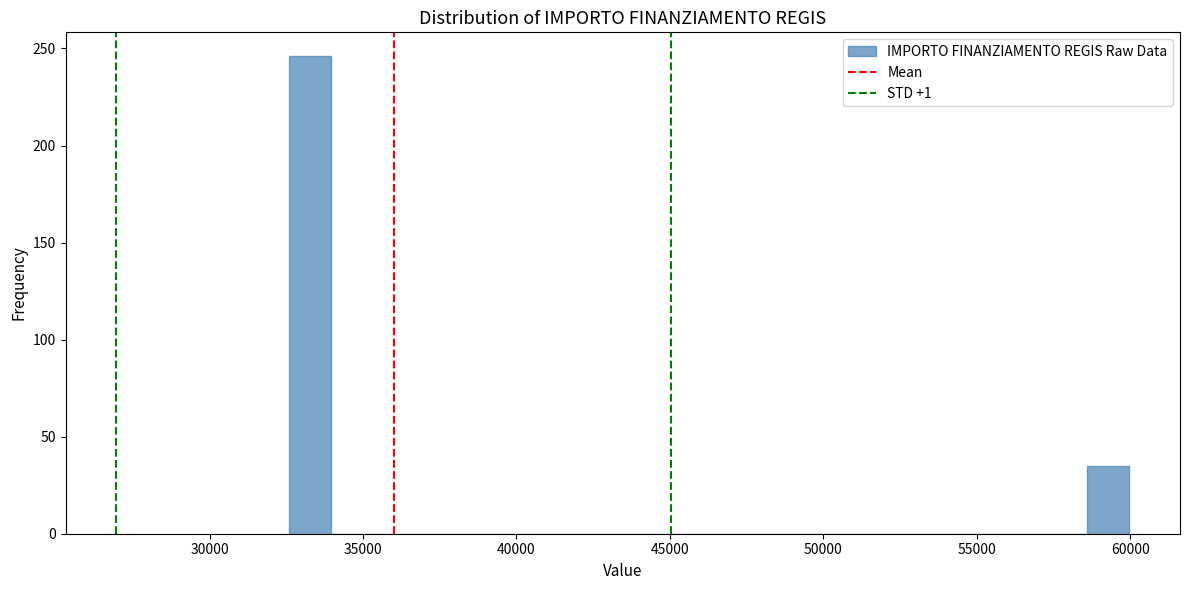

Around what value on the x-axis is the tallest bar? Give the approximate position of its centre, as read against the axis.

33500